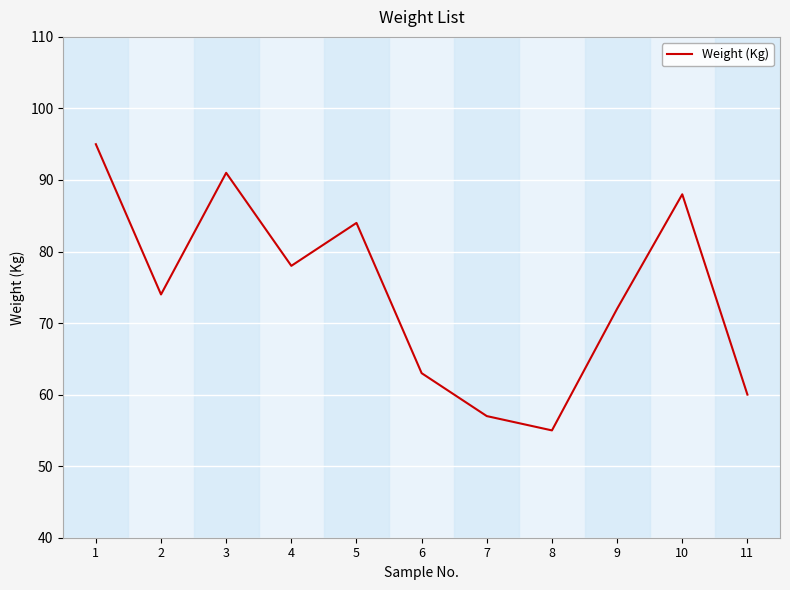

How many interior local valleys (lower than both neighbors) does the data have?

3